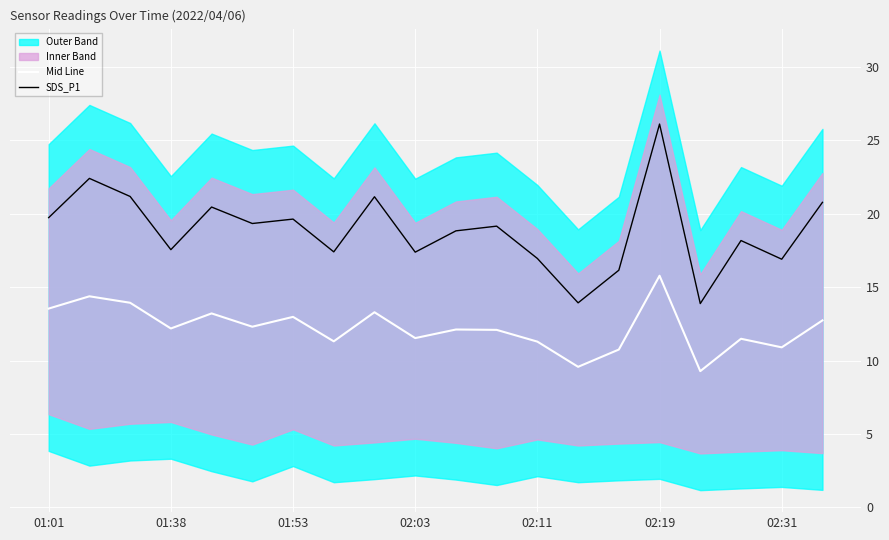

True or false: Mid Line and SDS_P1 intersect in this chart.

False